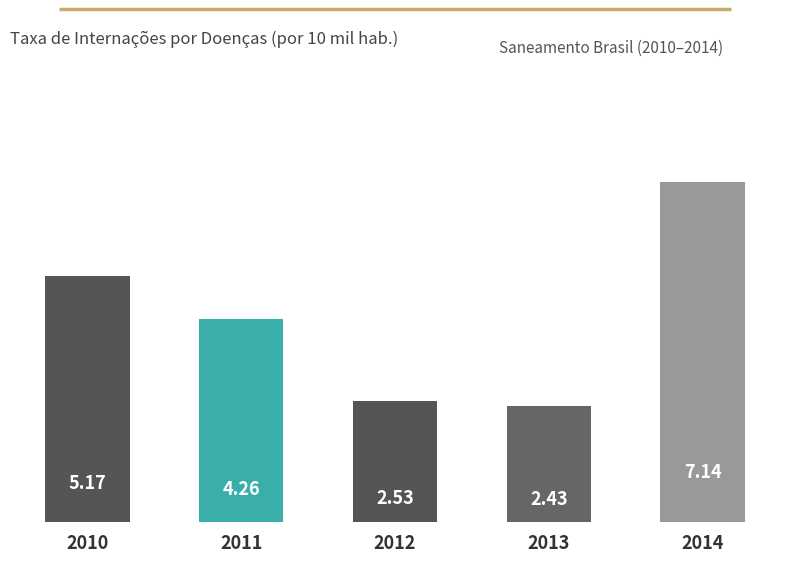

Rank the categories by value from lowest to highest.

2013, 2012, 2011, 2010, 2014